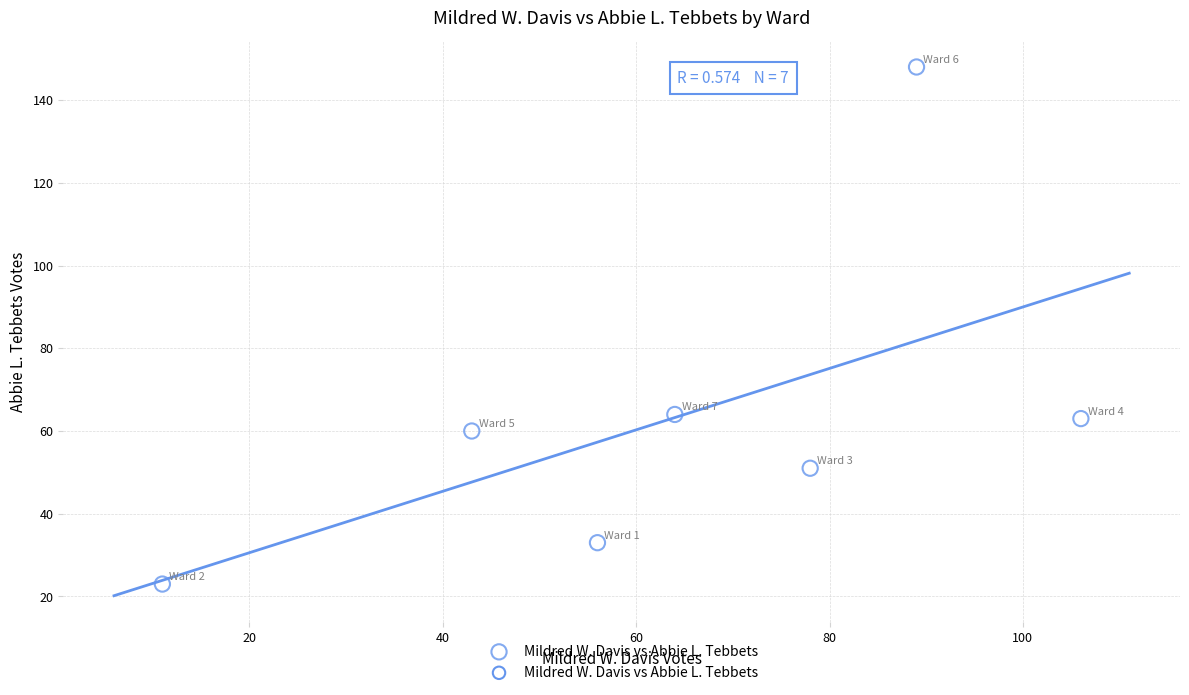

What is the average X value?

64